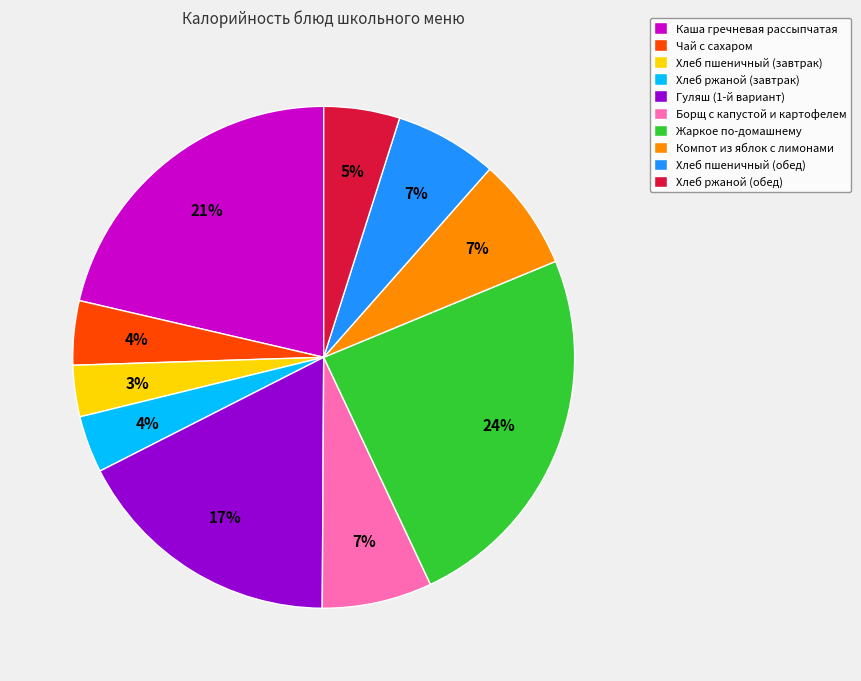

To the nearest percent, what is the difference between the largest and smallest slice percentages?

21%